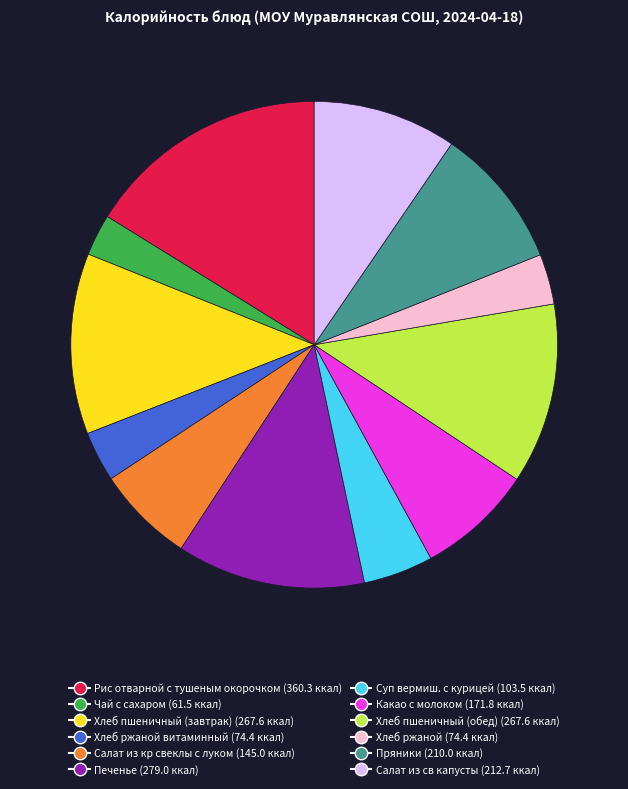

Is there a majority slice in this chart?

No